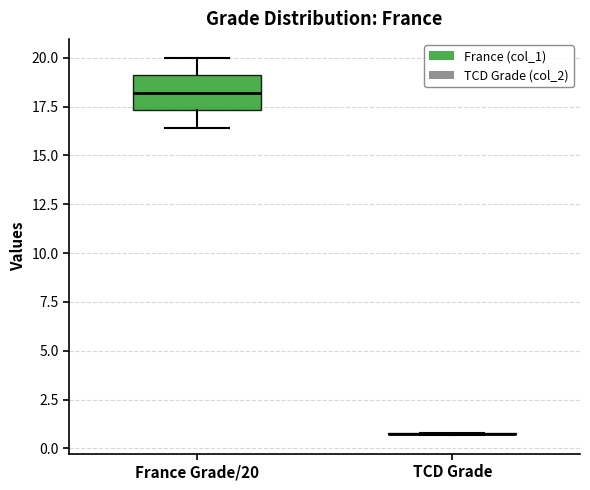

Reading left to right, transcribe this box plot: for each box, give where its median line is, the range the box spans, and where its two whiskers end, as read against the y-axis. The values are not printed on the chart, so give them approximately, as read against the axis.

France Grade/20: median 18.0, box 17.5 to 19.0, whiskers 16.5 to 20.0
TCD Grade: box collapsed to a line at 1.0, whiskers 0.5 to 1.0